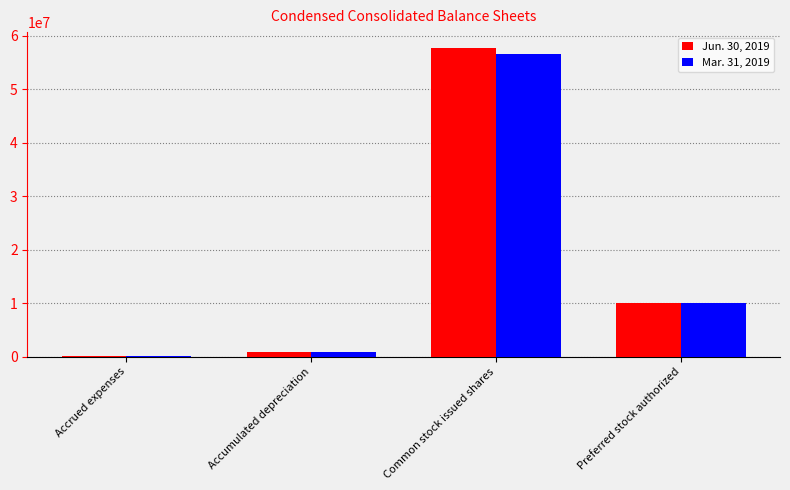

Which category has the highest value across all series?

Common stock issued shares